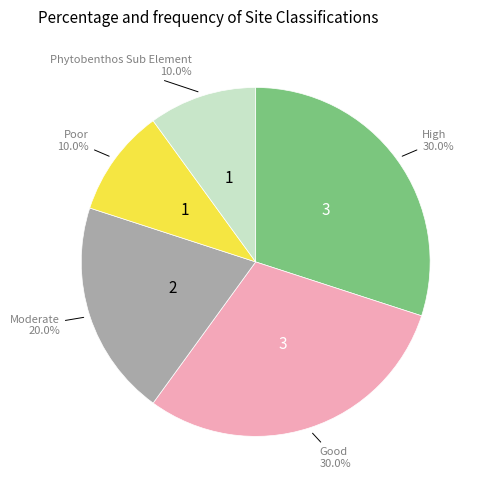

What is the ratio of the value at Phytobenthos Sub Element to the value at Good?

0.3